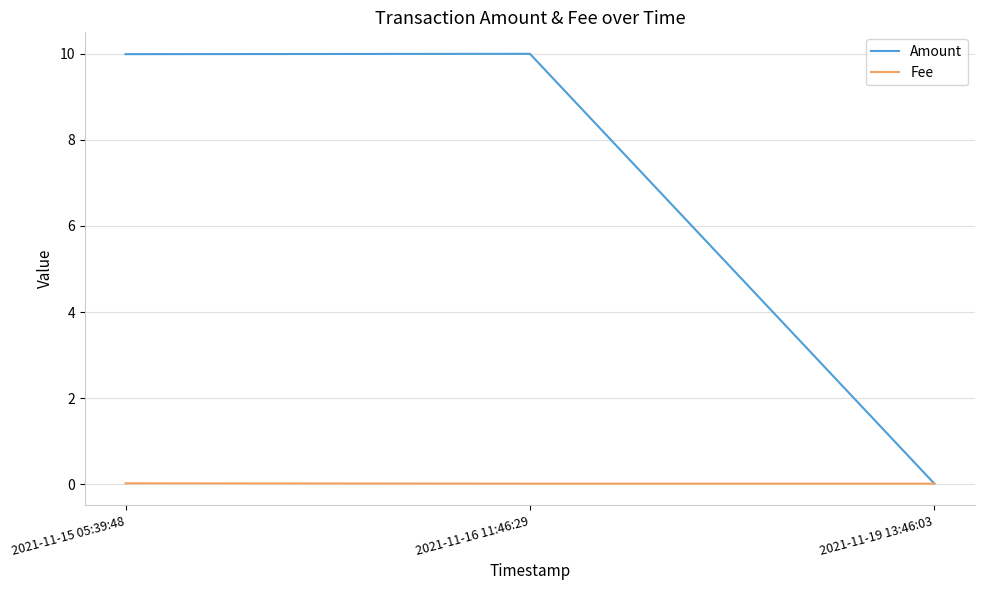

Which series has the largest range (max minus min)?

Amount